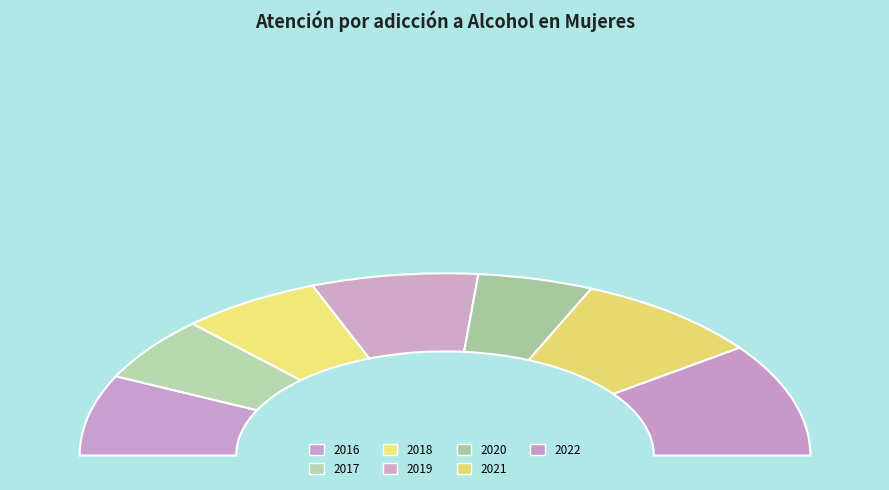

Does any single category account for the majority?

No